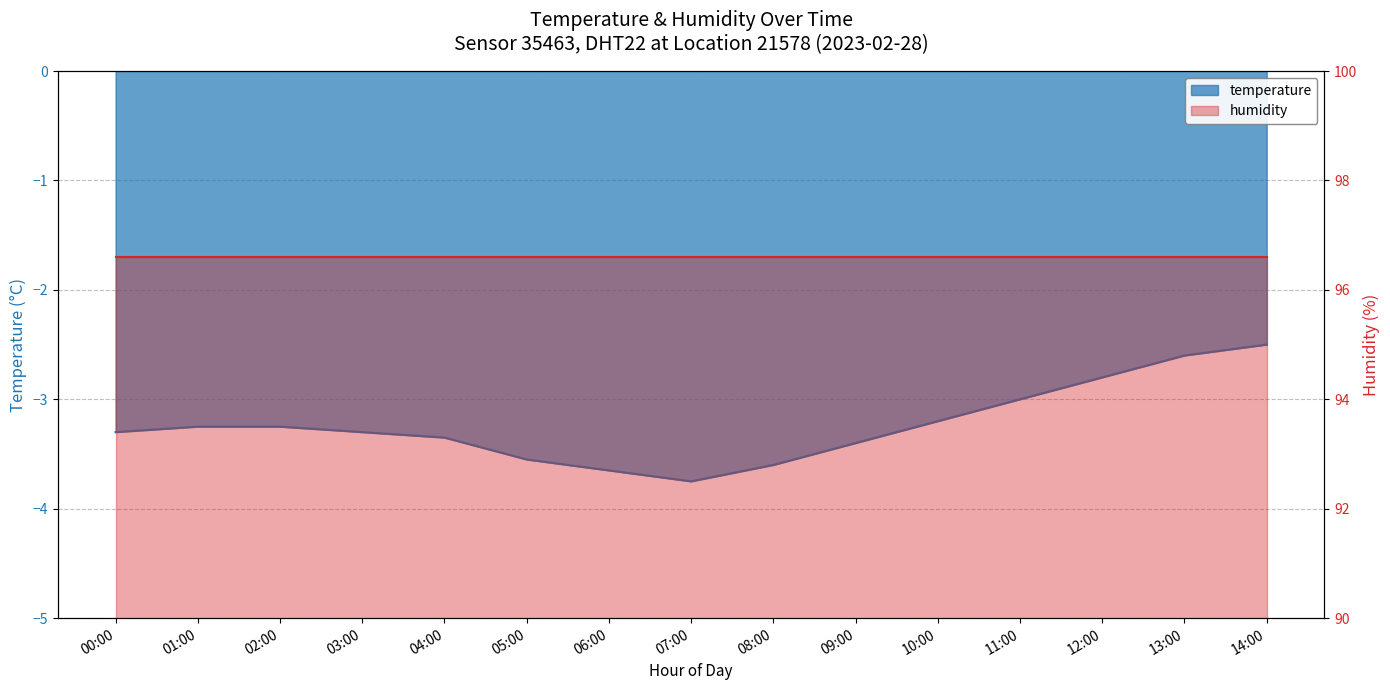

Is it true that the value at 12:00 is -4.3?

False